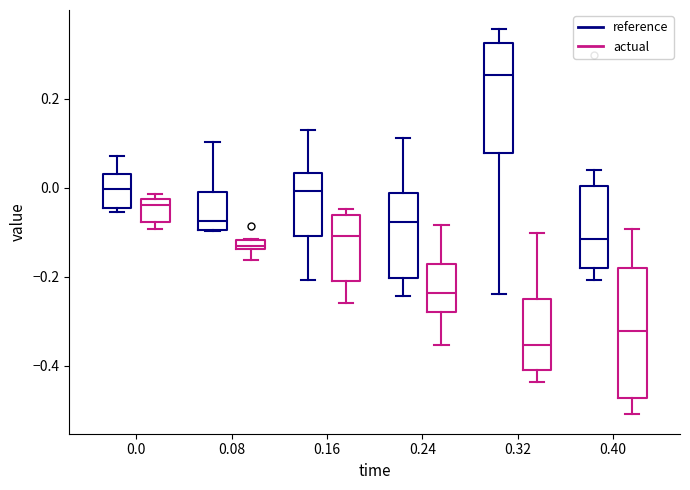

Which box's median line is the lowest?

0.32 (actual)